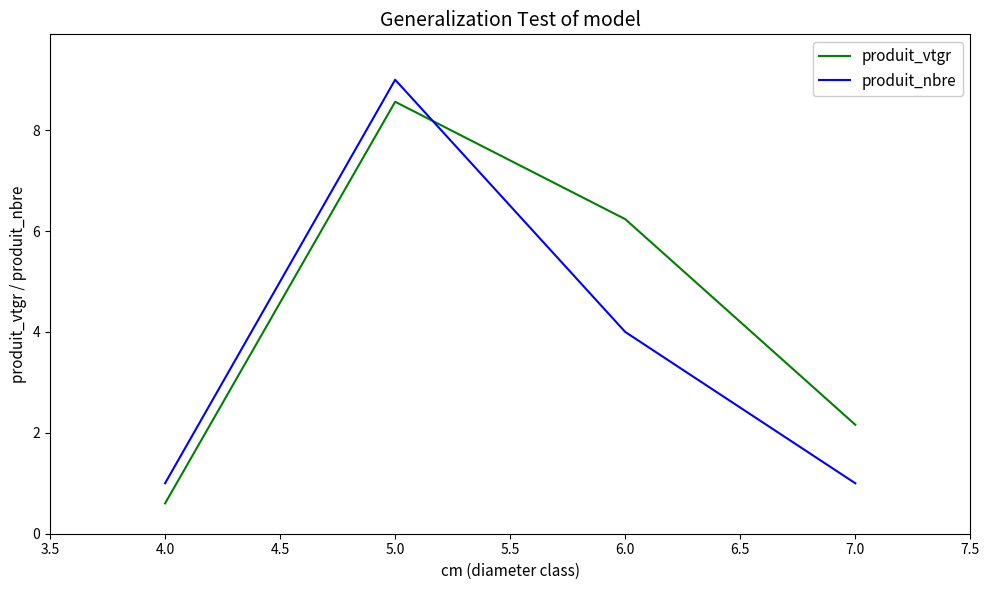

Between which two adjacent categories do produit_vtgr and produit_nbre first intersect?

5.0 and 6.0